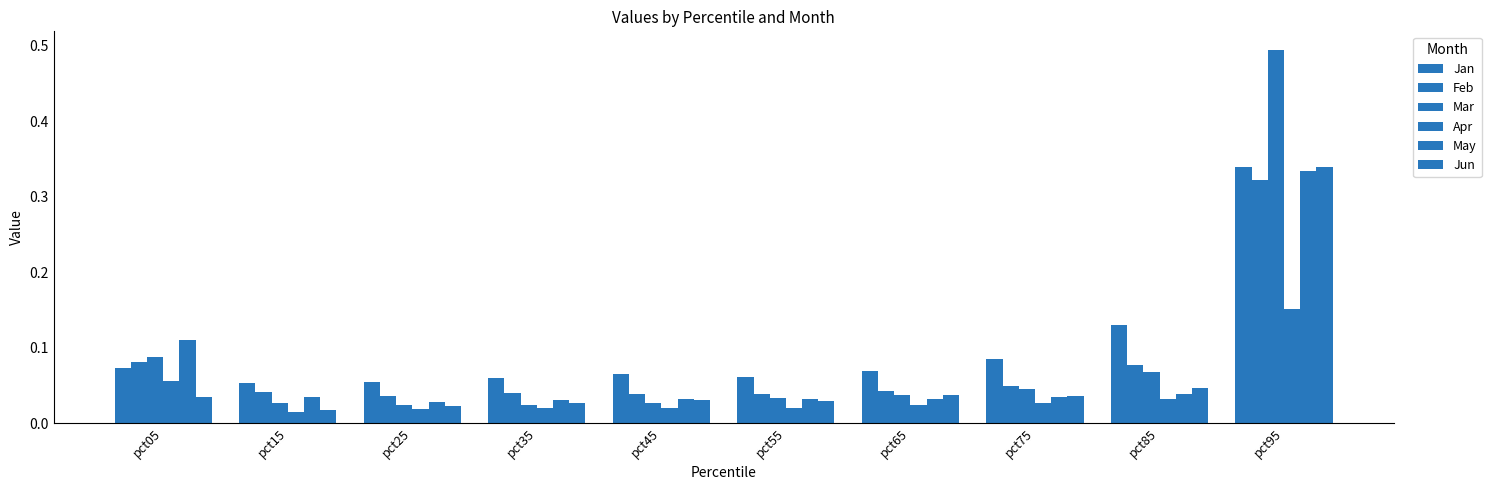

Does the chart contain any negative values?

No